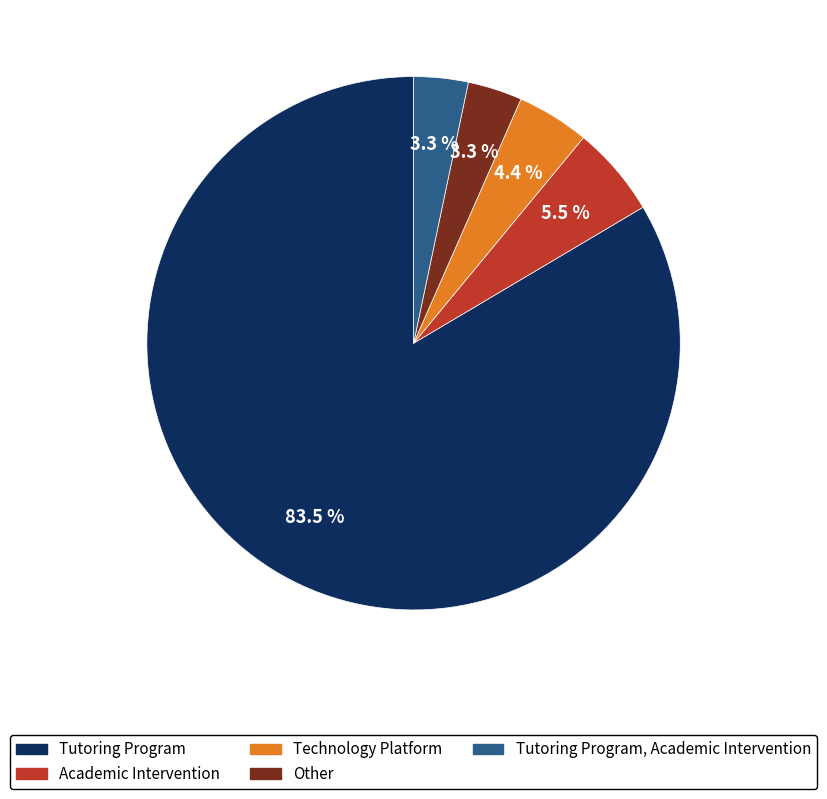

How many segments does this pie chart have?

5